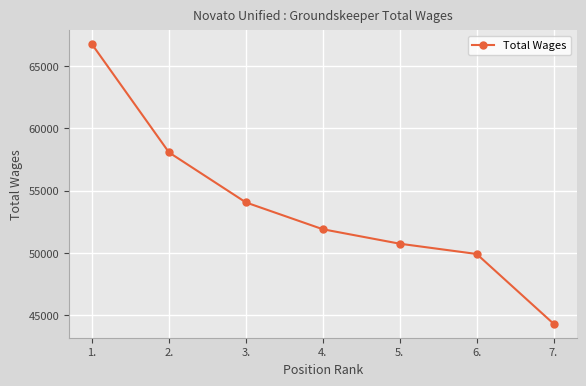

Count the number of categories in the chart.

7